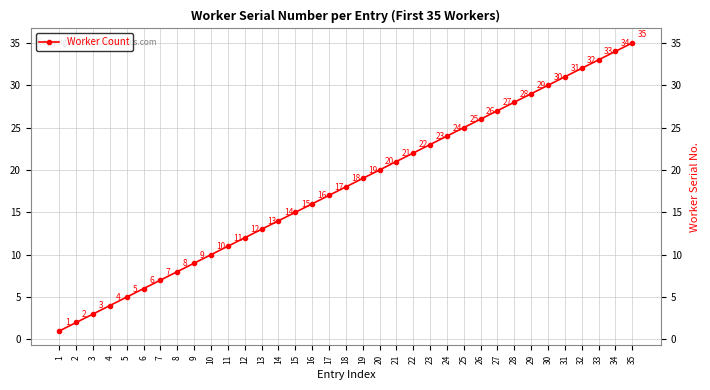

Is it true that the value at 7 is 7?

True